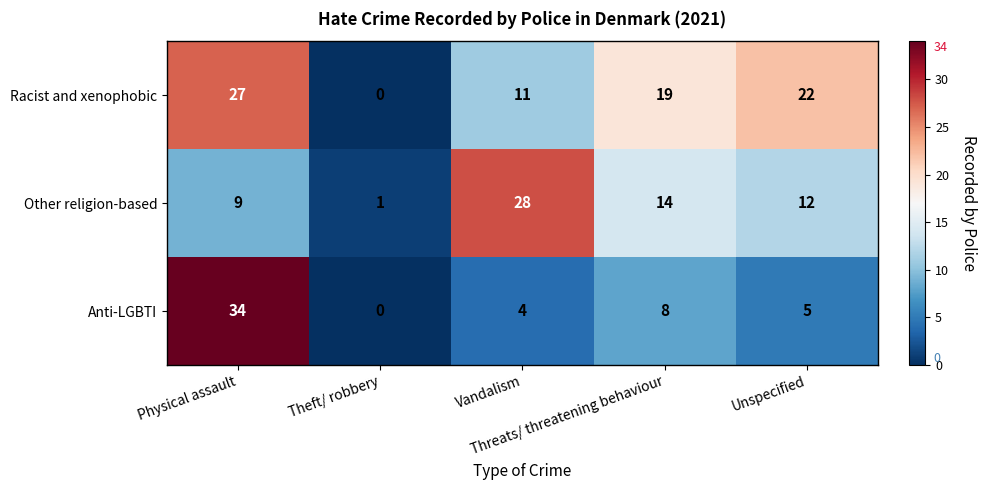

What is the sum of all Racist and xenophobic values?

79